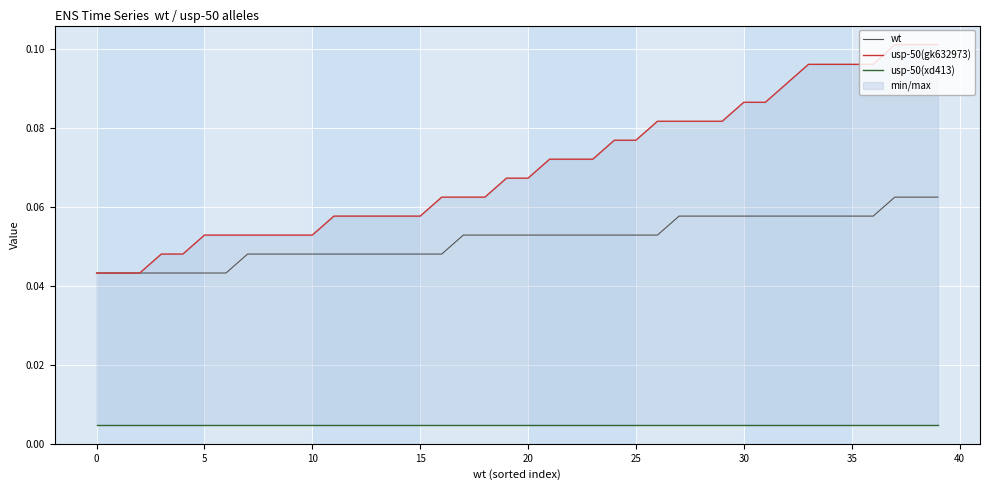

True or false: wt and usp-50(gk632973) cross at least once.

False